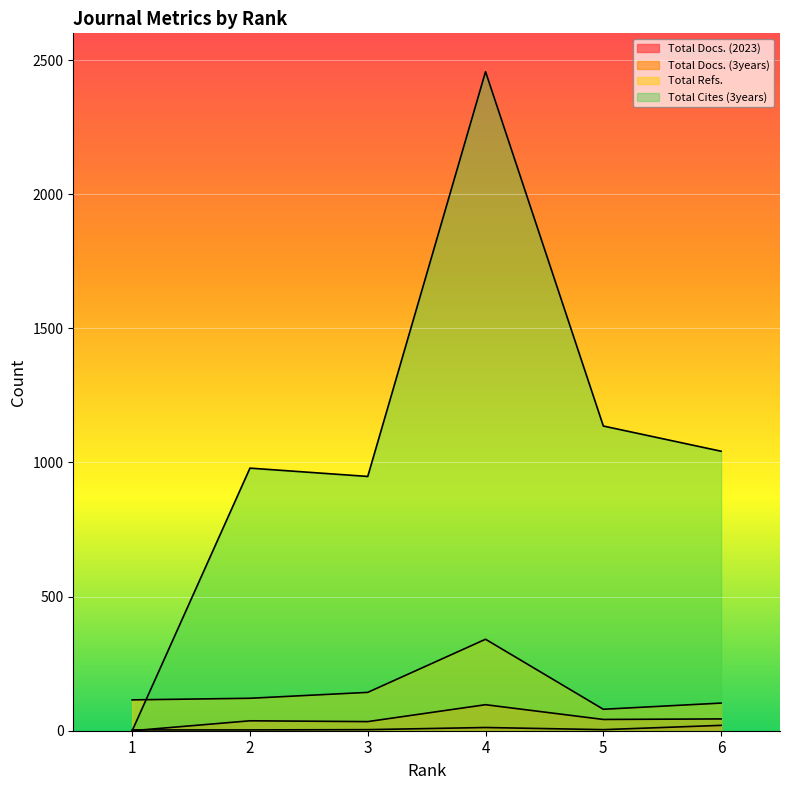

What is the difference between the maximum and minimum values in the Total Refs. series?

261